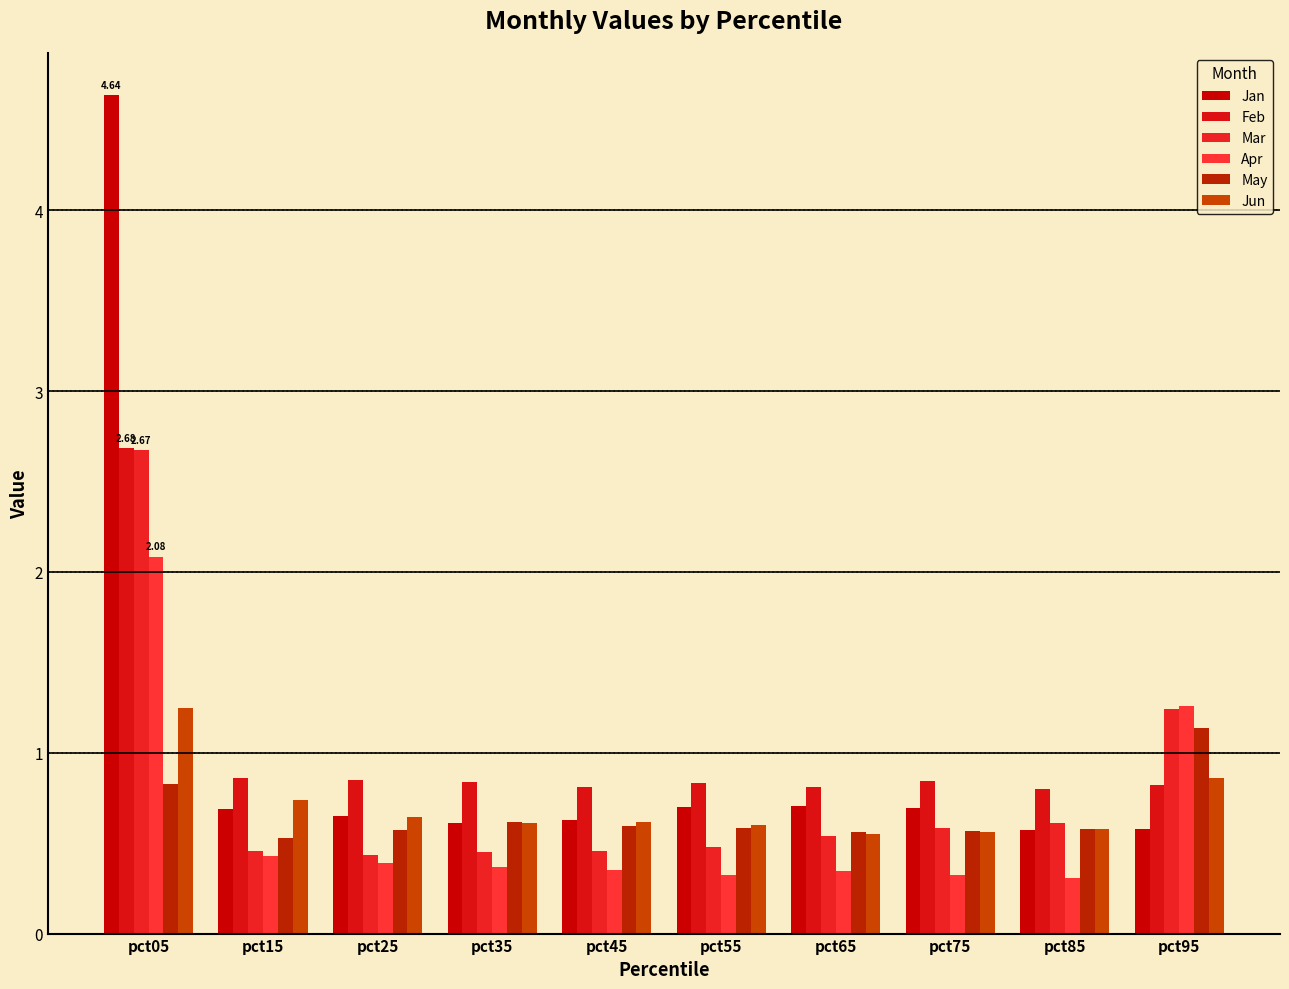

Reading left to right, transcribe all the data shown in this chart.

Jan: 4.6	0.7	0.7	0.6	0.6	0.7	0.7	0.7	0.6	0.6
Feb: 2.7	0.9	0.8	0.8	0.8	0.8	0.8	0.8	0.8	0.8
Mar: 2.7	0.5	0.4	0.5	0.5	0.5	0.5	0.6	0.6	1.2
Apr: 2.1	0.4	0.4	0.4	0.4	0.3	0.3	0.3	0.3	1.3
May: 0.8	0.5	0.6	0.6	0.6	0.6	0.6	0.6	0.6	1.1
Jun: 1.2	0.7	0.6	0.6	0.6	0.6	0.6	0.6	0.6	0.9